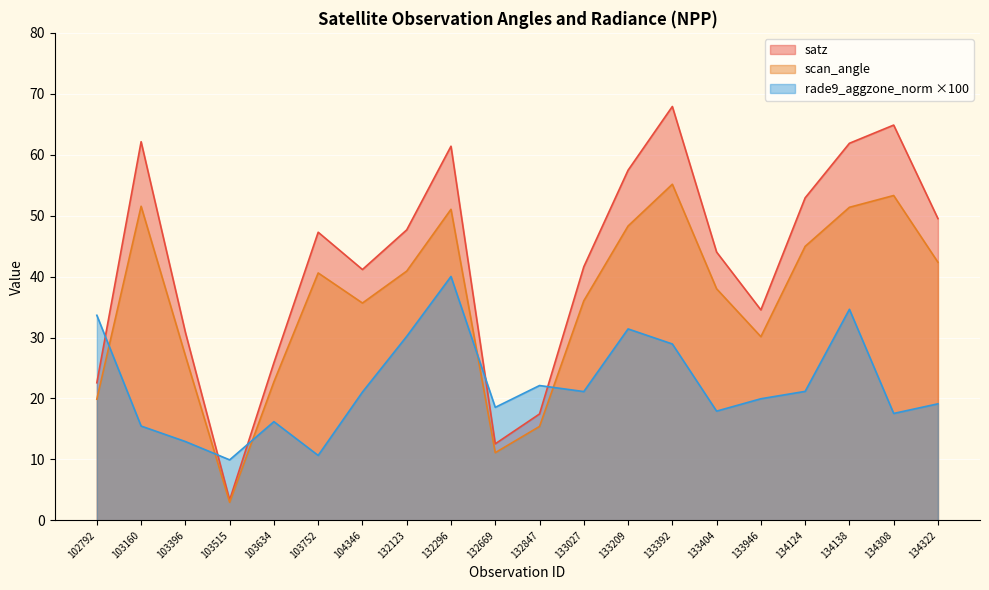

Which series has the largest range (max minus min)?

satz